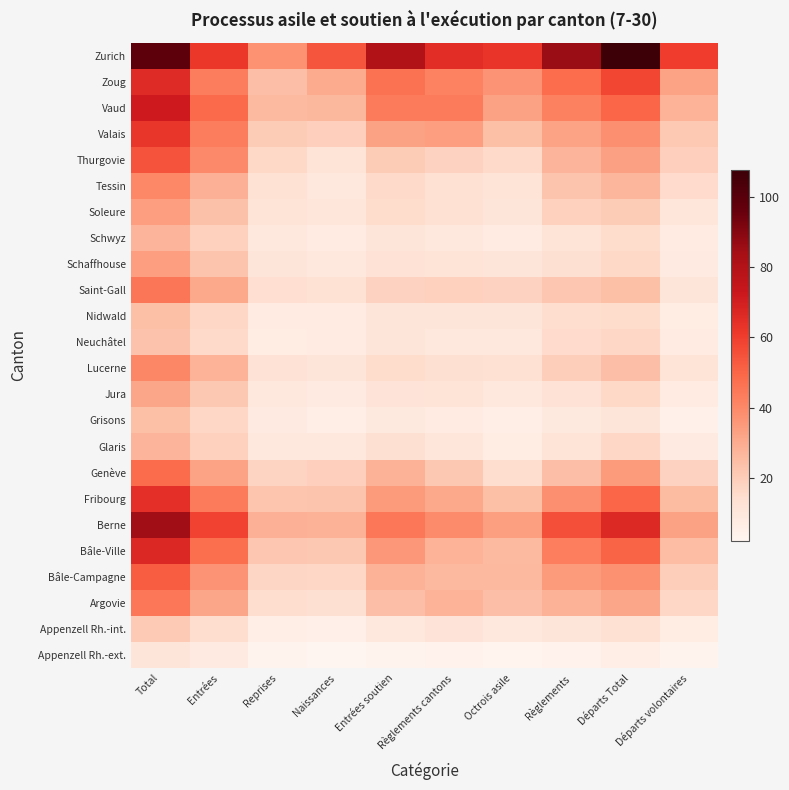

Which has a higher value, Entrées soutien or Départs volontaires?

Entrées soutien